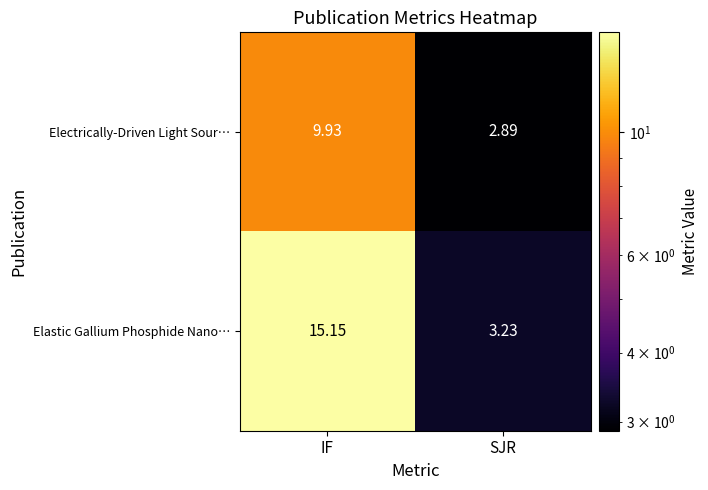

Which series has the largest total across all categories?

Elastic Gallium Phosphide Nano…